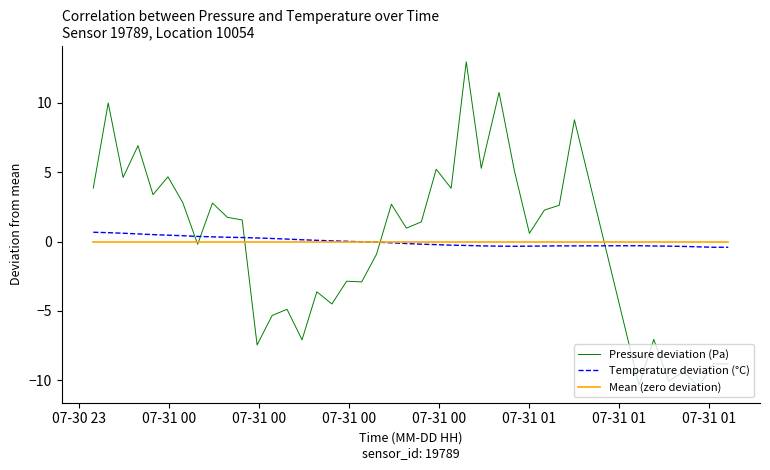

Does the chart display data point markers on the line(s)?

No